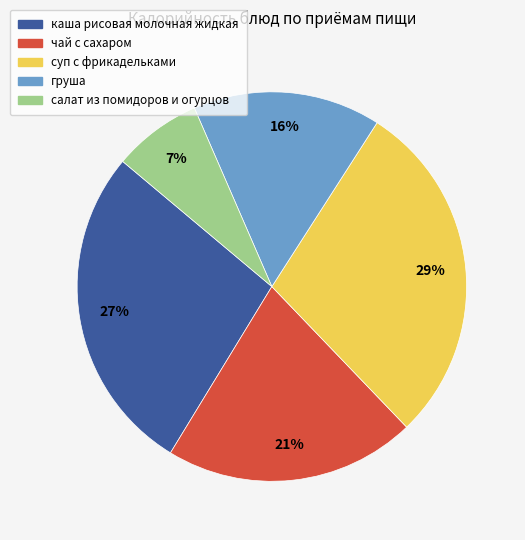

Approximately how many times larger is the value at чай с сахаром compared to каша рисовая молочная жидкая?

0.8